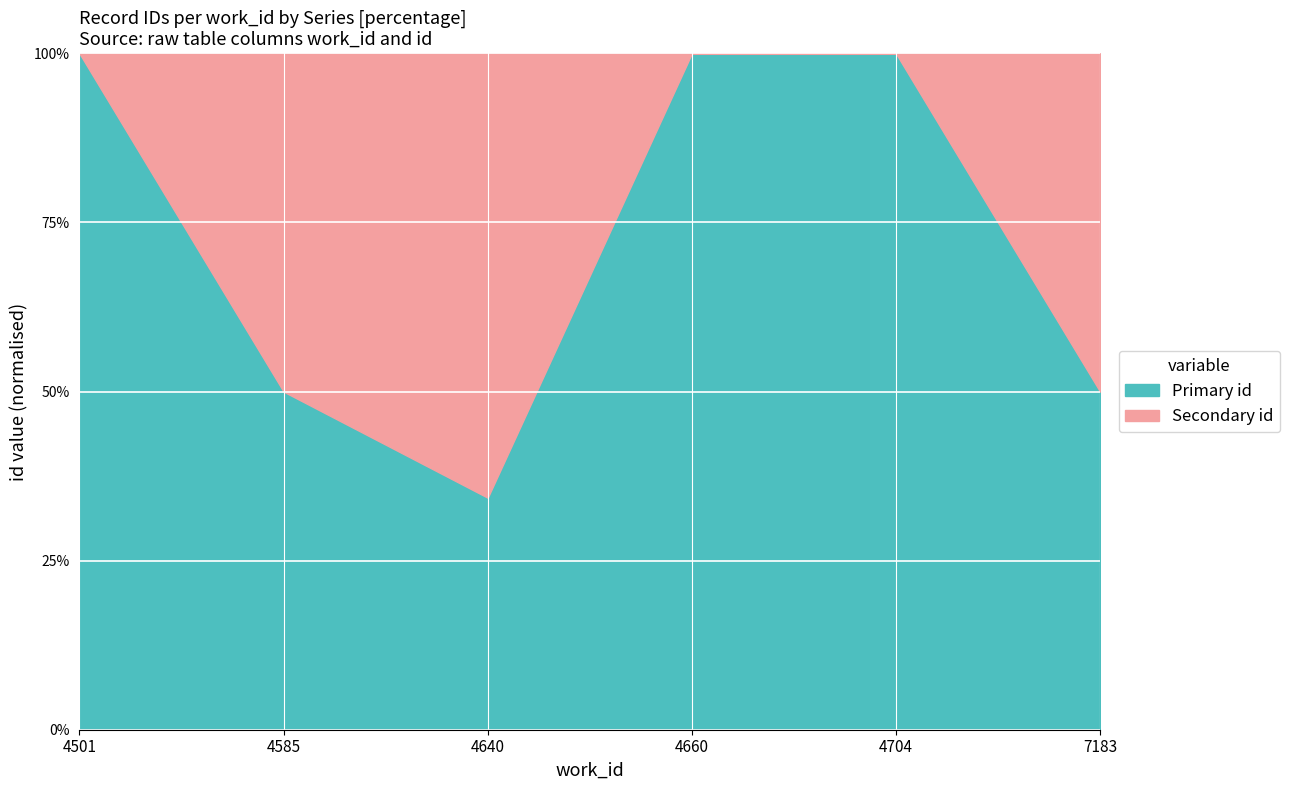

Rank the categories by Secondary id value from lowest to highest.

4501, 4660, 4704, 4585, 7183, 4640